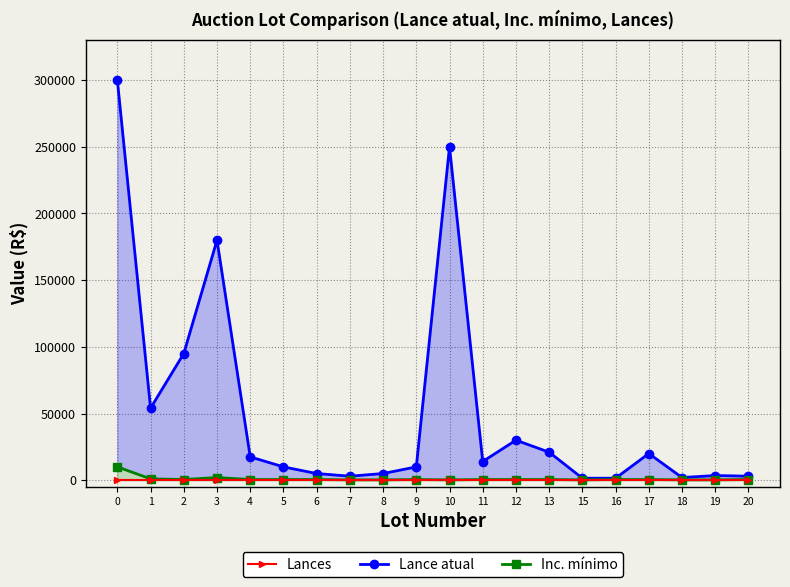

What value does the Lance atual series have at 17, to the nearest 50?

20000